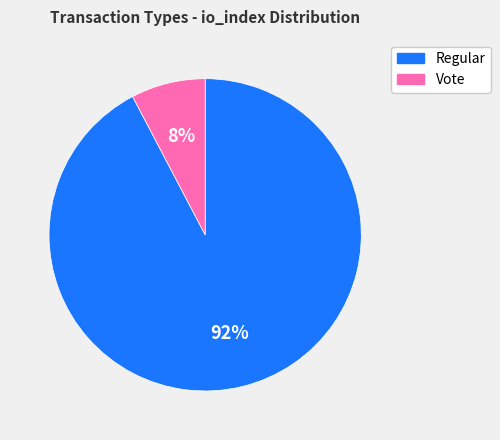

Which category has the biggest portion of the pie?

Regular